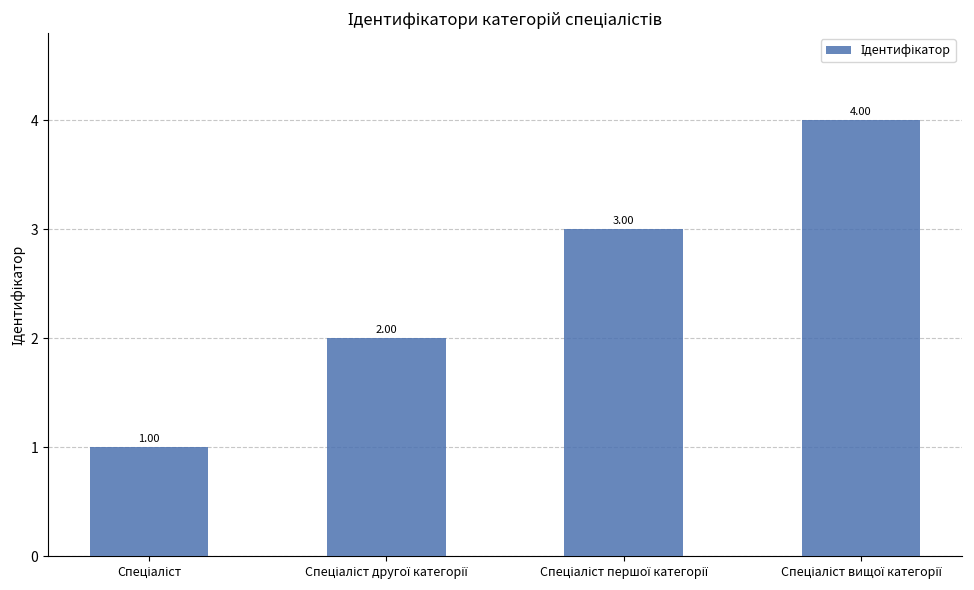

What is the difference between the maximum and minimum values?

3